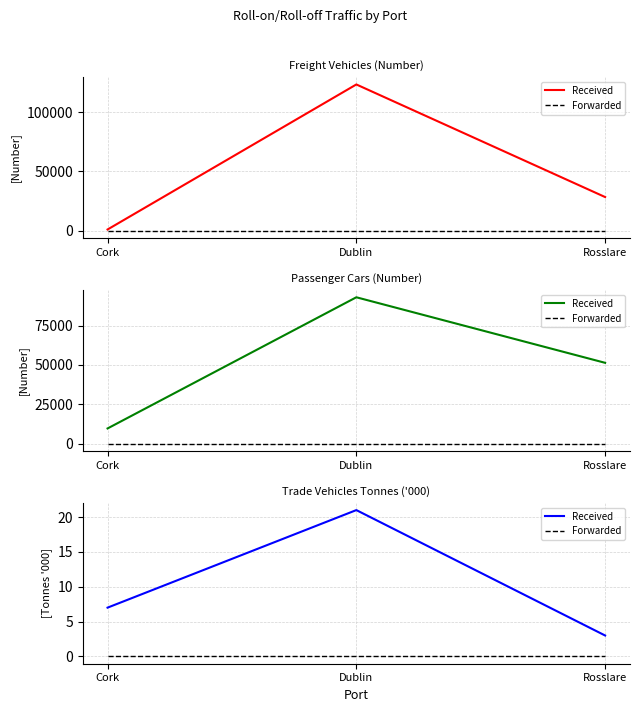

What is the label of the 2nd point from the left?

Dublin